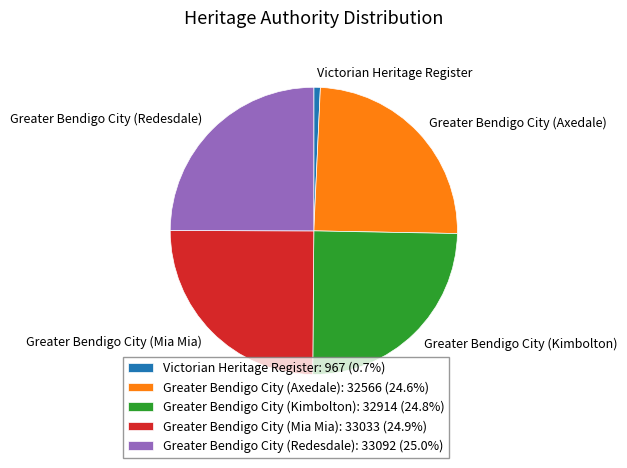

Does Greater Bendigo City (Redesdale) account for over 50% of the chart?

No